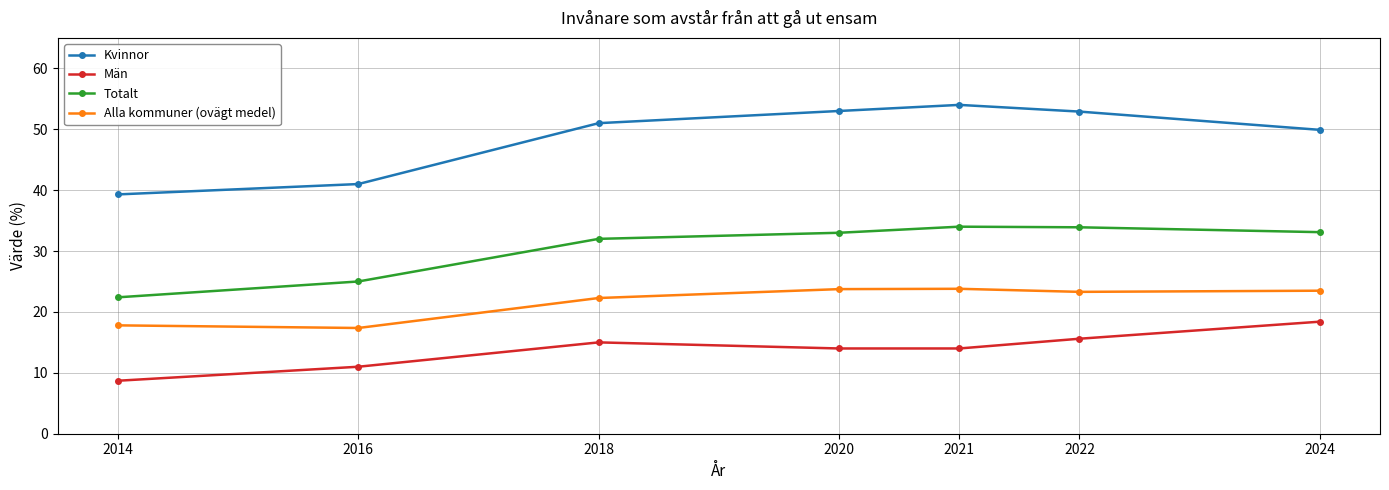

How many values in the Kvinnor series are below 51?

3